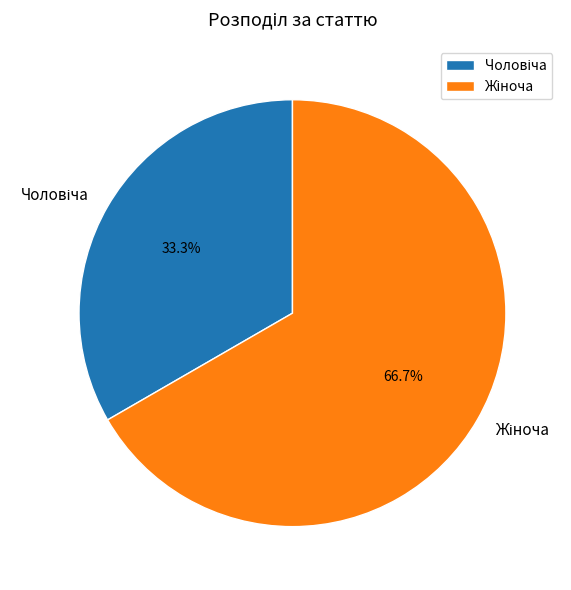

Is there any slice that represents more than half of the pie?

Yes